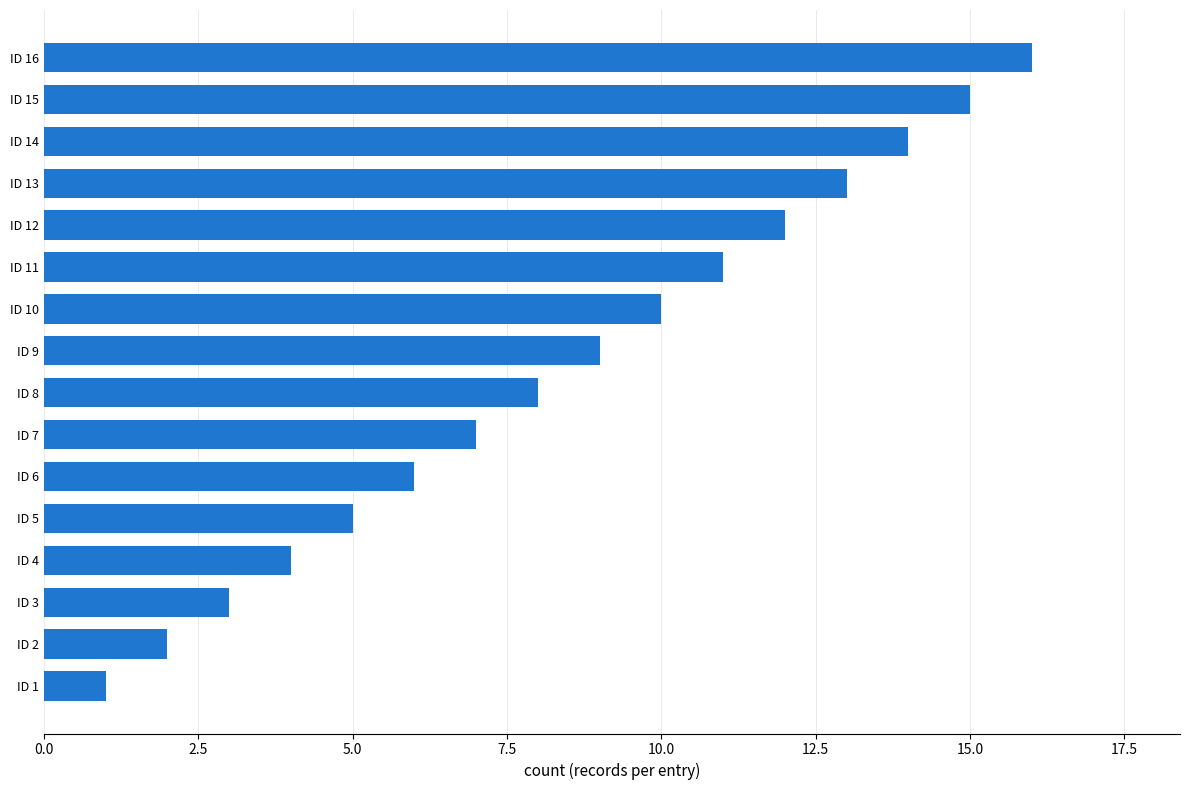

What is the greatest value displayed?

16